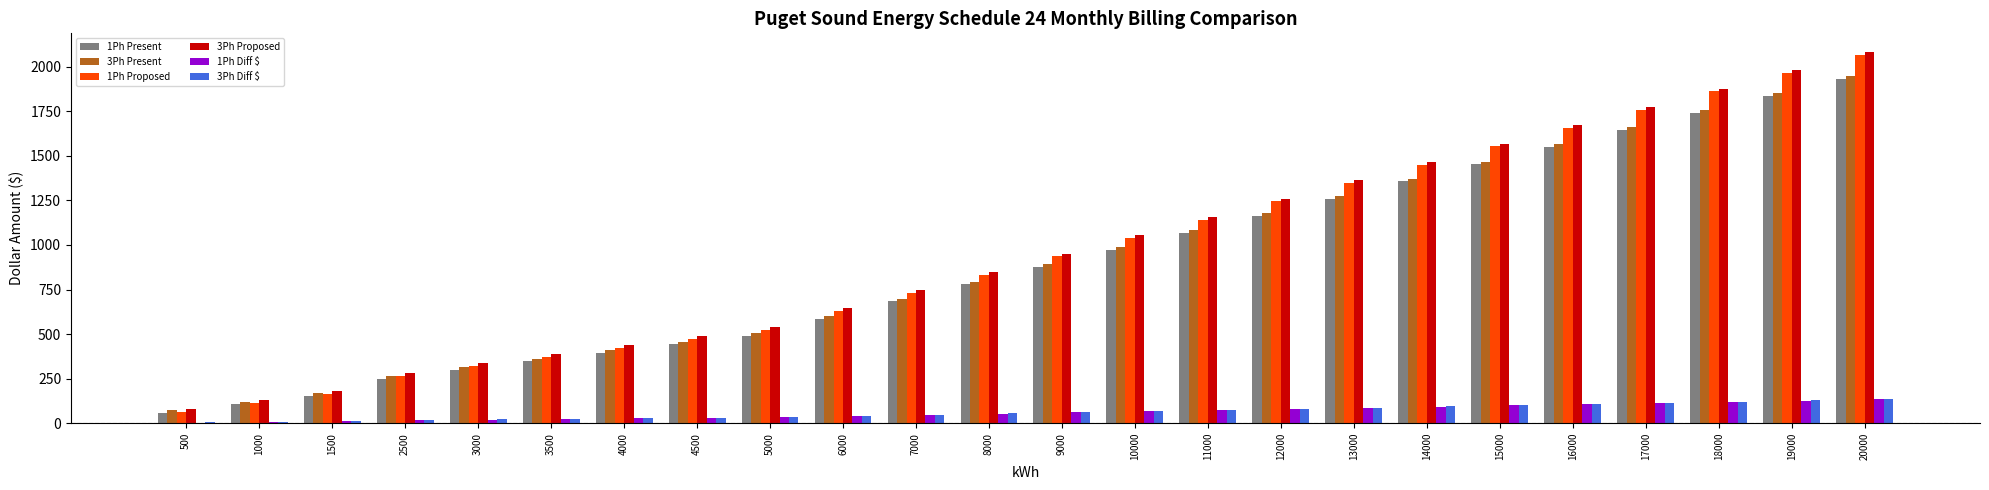

The value of 1Ph Proposed at 15000 is 1034.2. True or false?

False